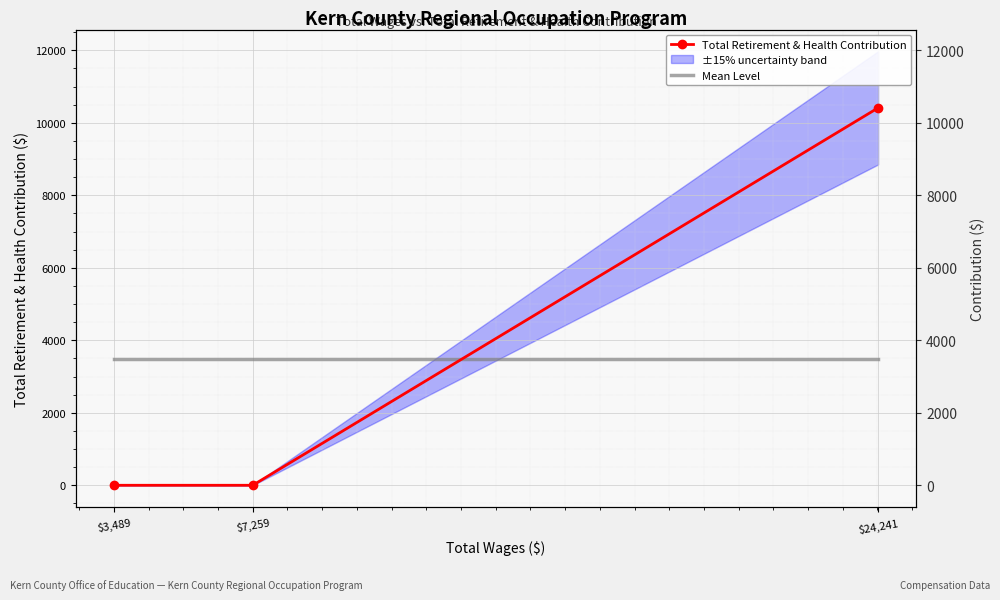

What is the sum of the Mean Level values at $7,259 and $3,489?

6940.7